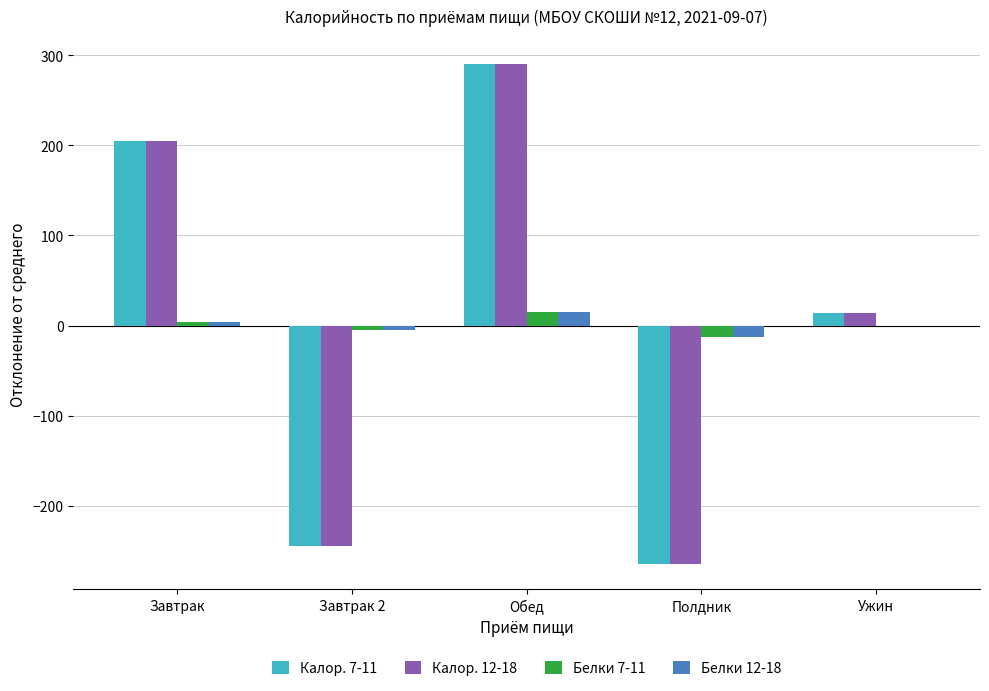

What is the difference between the Калор. 7-11 values at Обед and Ужин?

276.0